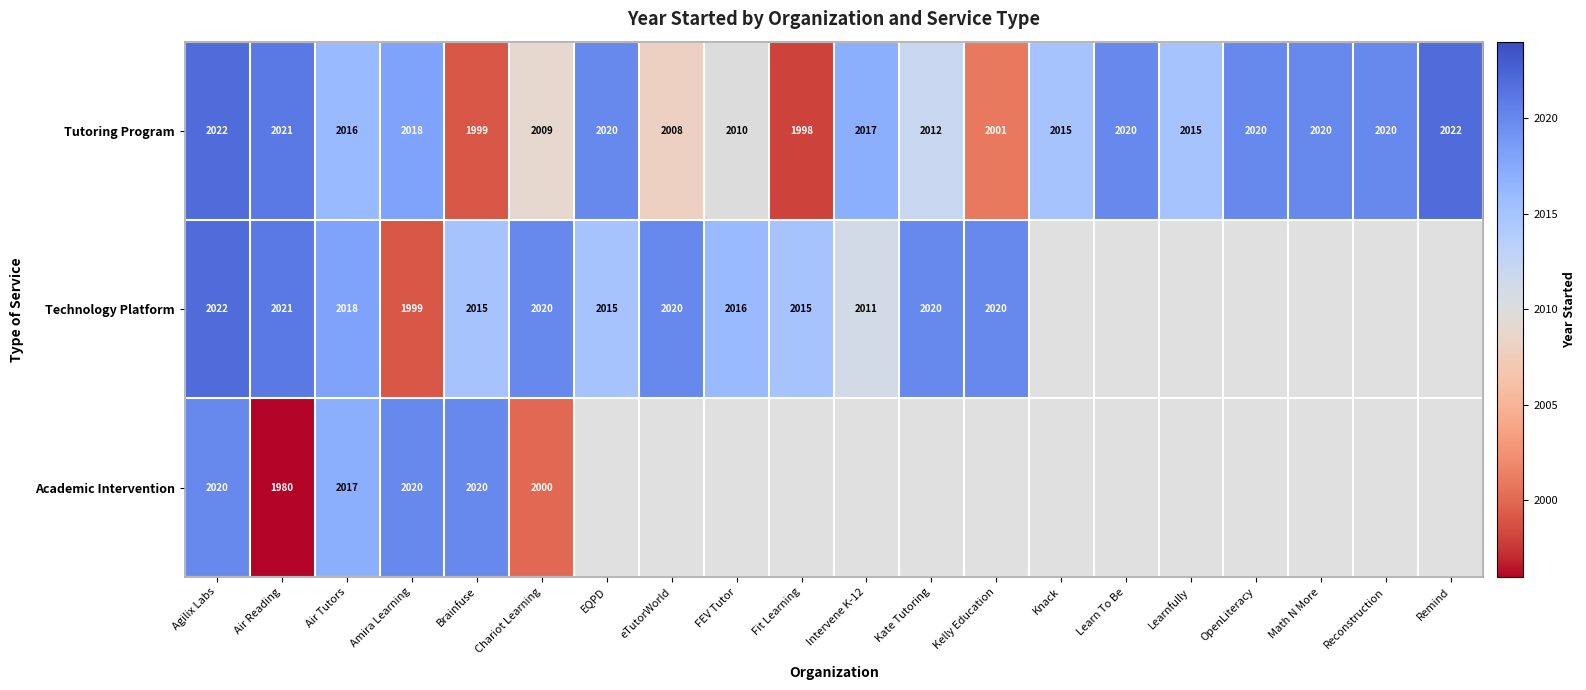

Is it true that Tutoring Program equals 833 at Kelly Education?

False